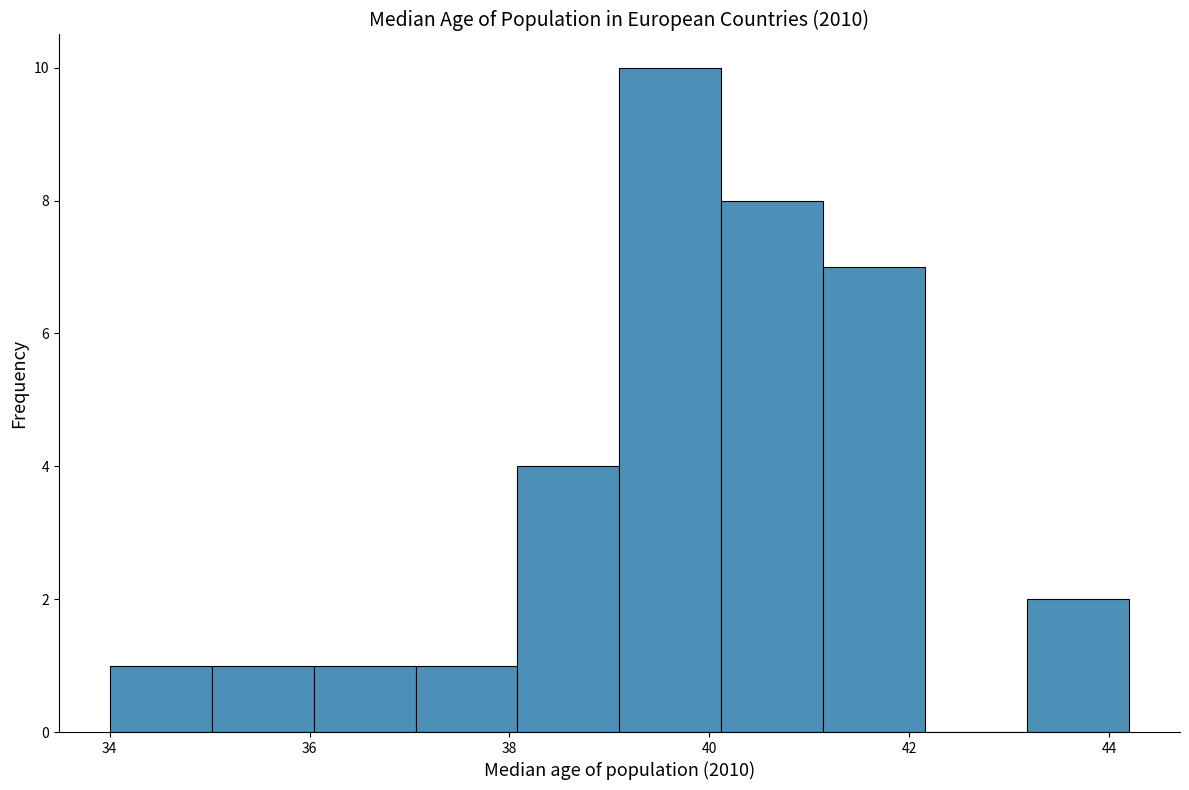

Reading left to right, transcribe this chart: for each bar, give the range it covers on the x-axis and its height. Neither the bar edges nor the heights are printed on the chart, so give them approximately, as read against the axes.

34.00 to 35.02: 1
35.02 to 36.04: 1
36.04 to 37.06: 1
37.06 to 38.08: 1
38.08 to 39.10: 4
39.10 to 40.12: 10
40.12 to 41.14: 8
41.14 to 42.16: 7
42.16 to 43.18: 0
43.18 to 44.20: 2